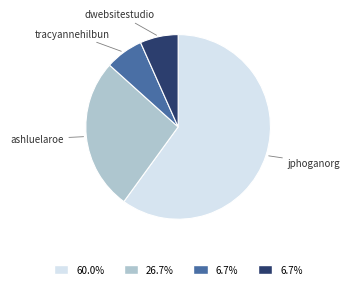

Approximately how many times larger is the value at jphoganorg compared to tracyannehilbun?

9.0